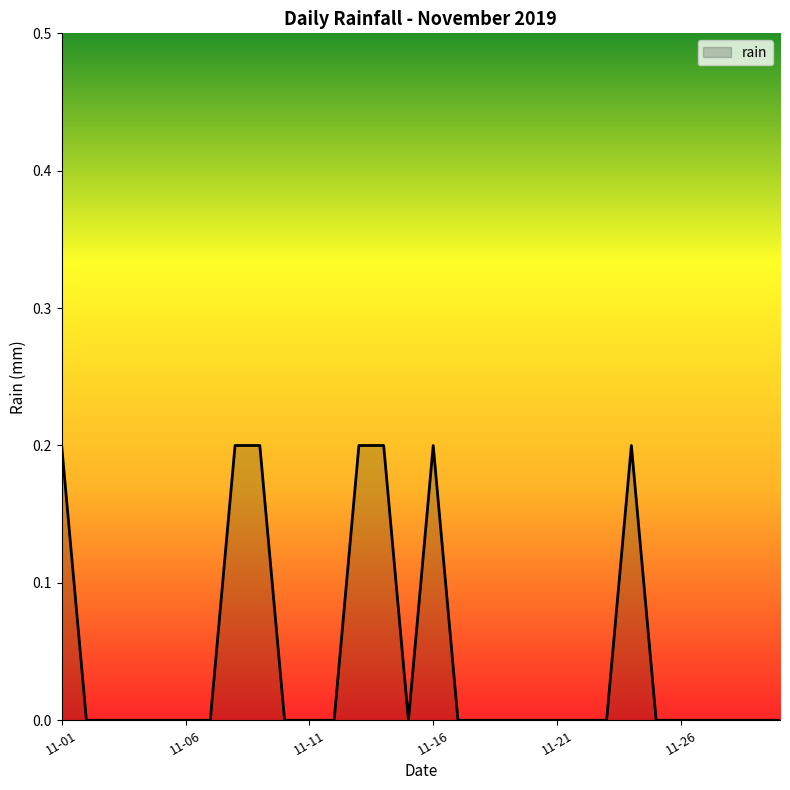

Does the chart have visible grid lines?

No